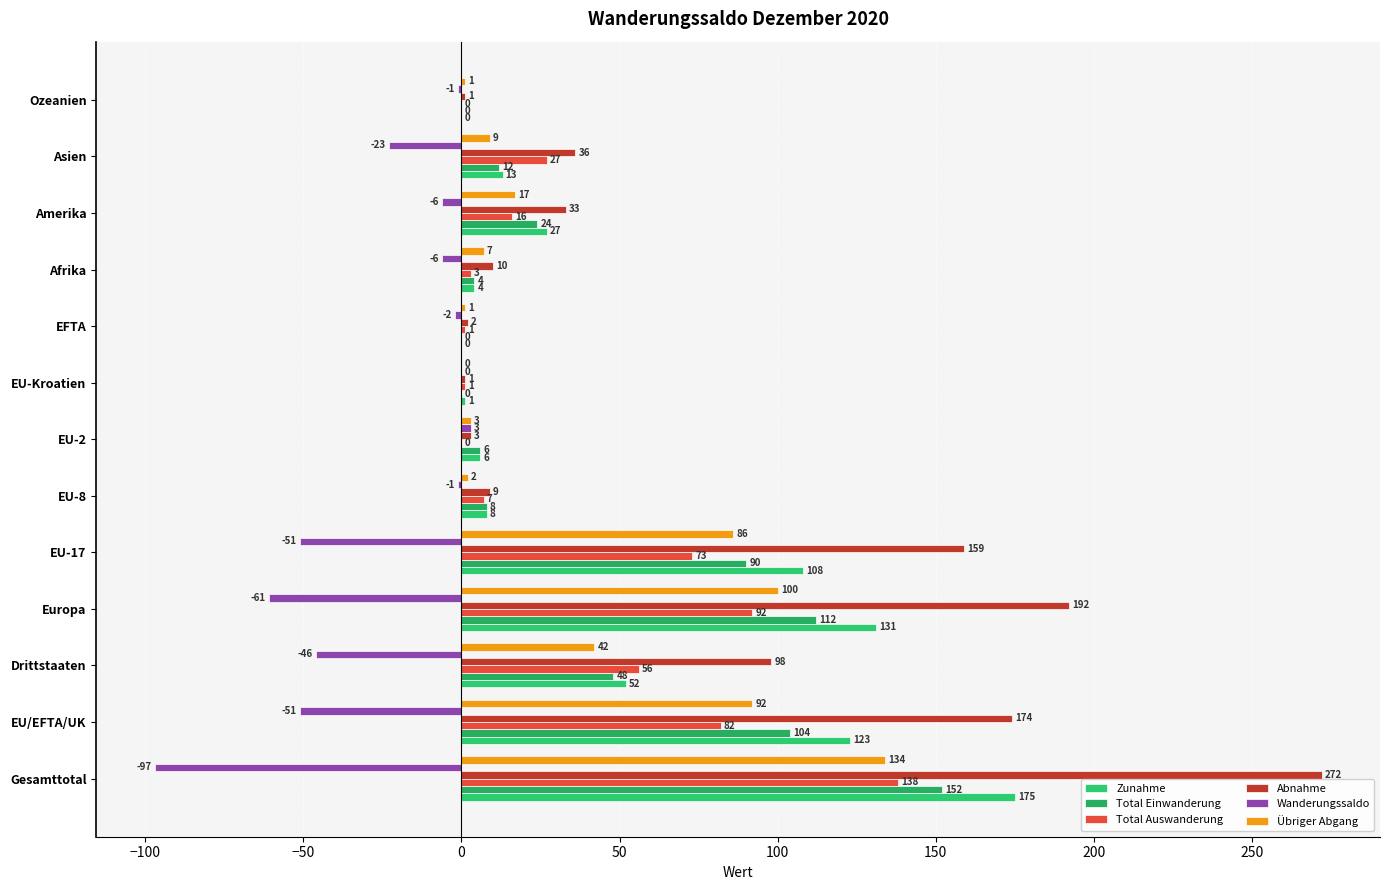

What is the difference between the maximum and minimum values in the Total Auswanderung series?

138